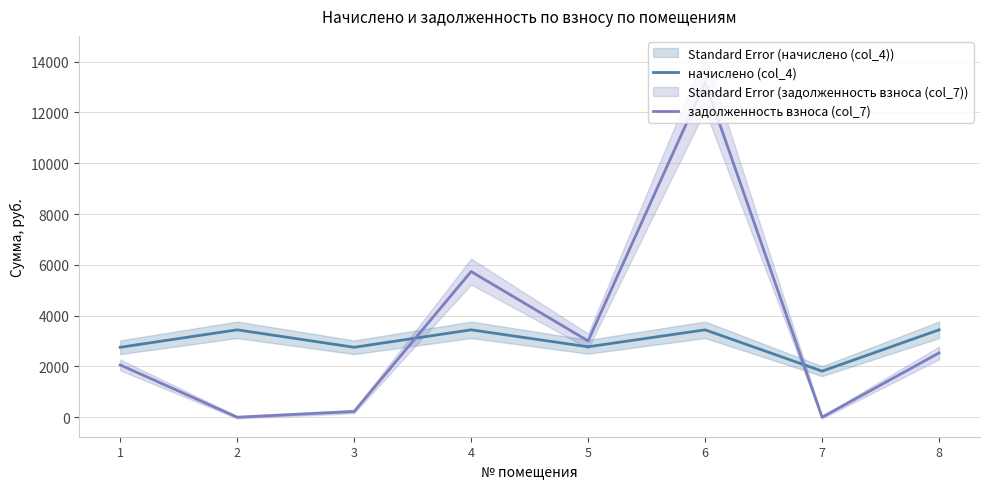

Does the chart have visible grid lines?

Yes